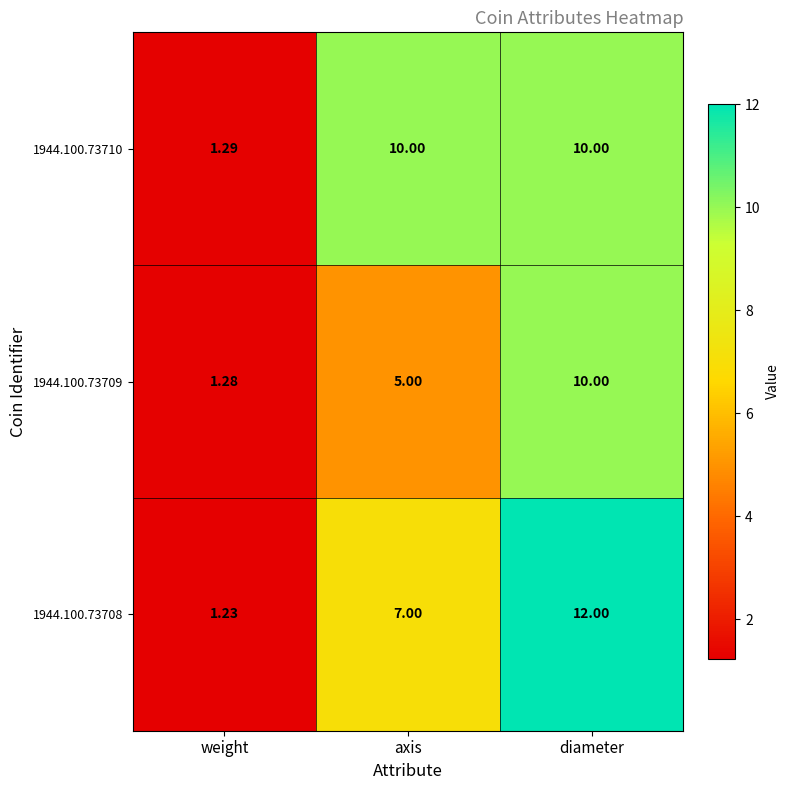

What is the difference between the highest and lowest values at weight?

0.1